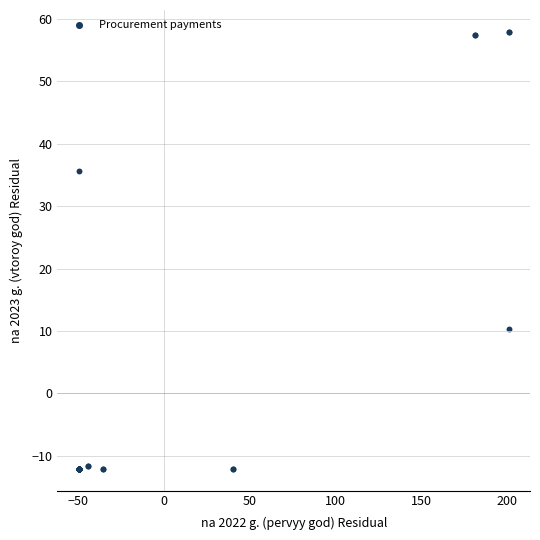

What Y value in the scatter plot is closest to 22?

10.2